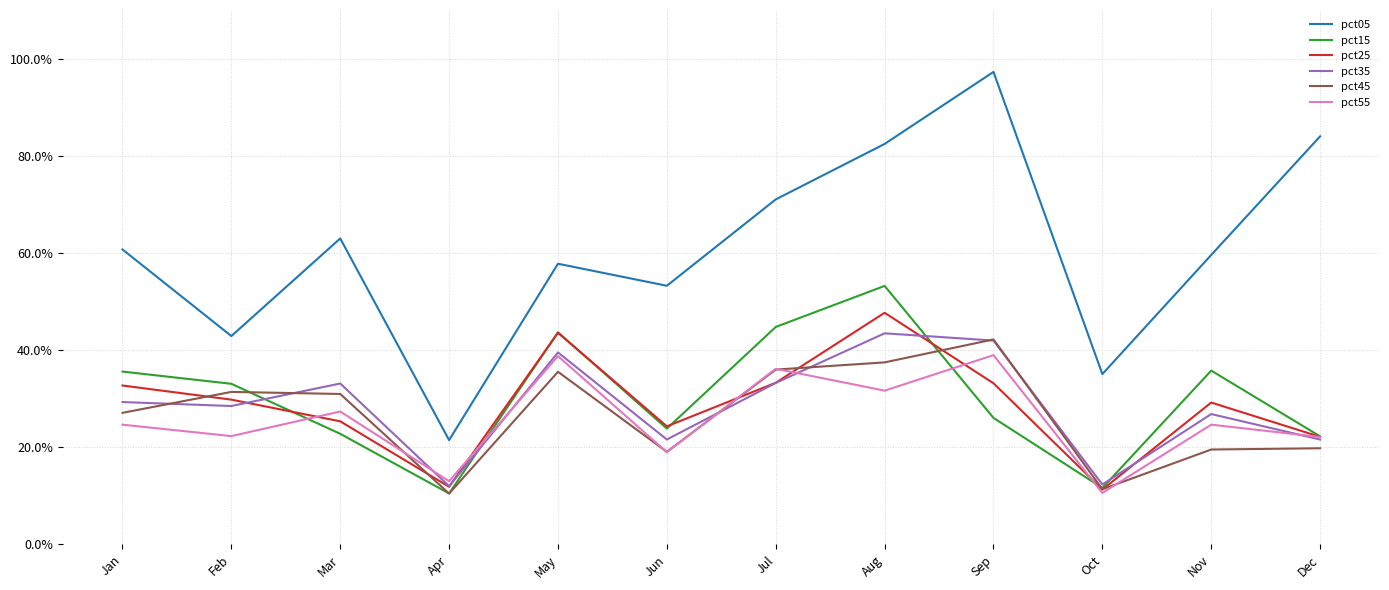

What are all the series names shown in the legend?

pct05, pct15, pct25, pct35, pct45, pct55